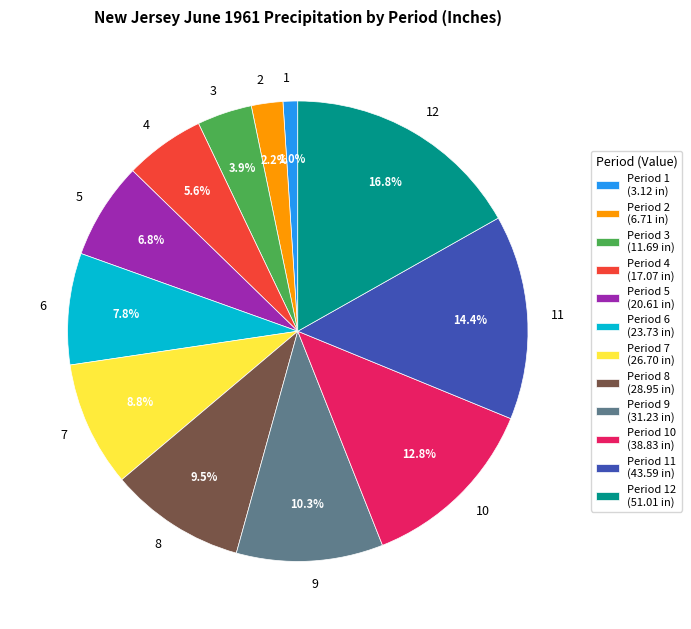

Which category has the biggest portion of the pie?

12